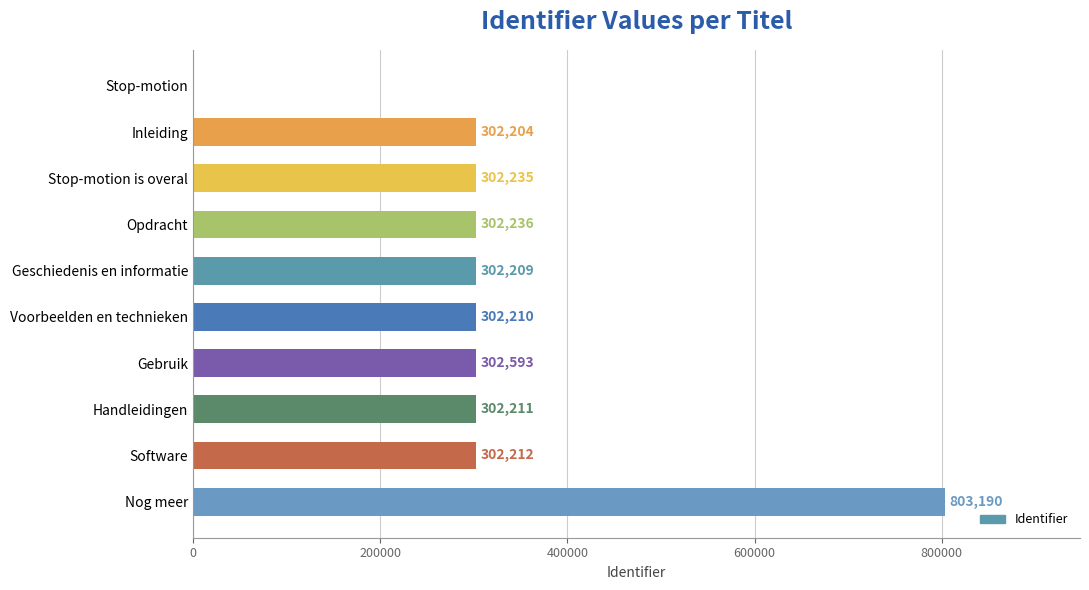

Approximately how many times larger is the value at Handleidingen compared to Stop-motion is overal?

1.0